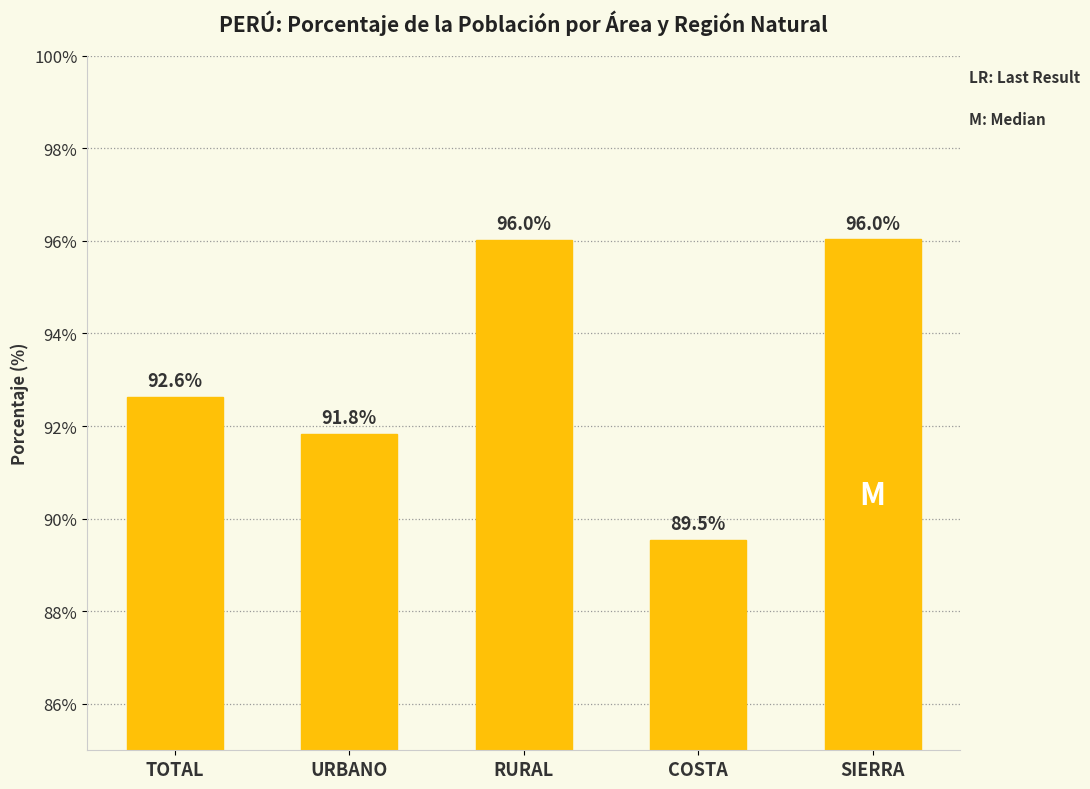

What is the sum of the values at TOTAL and COSTA?

182.2